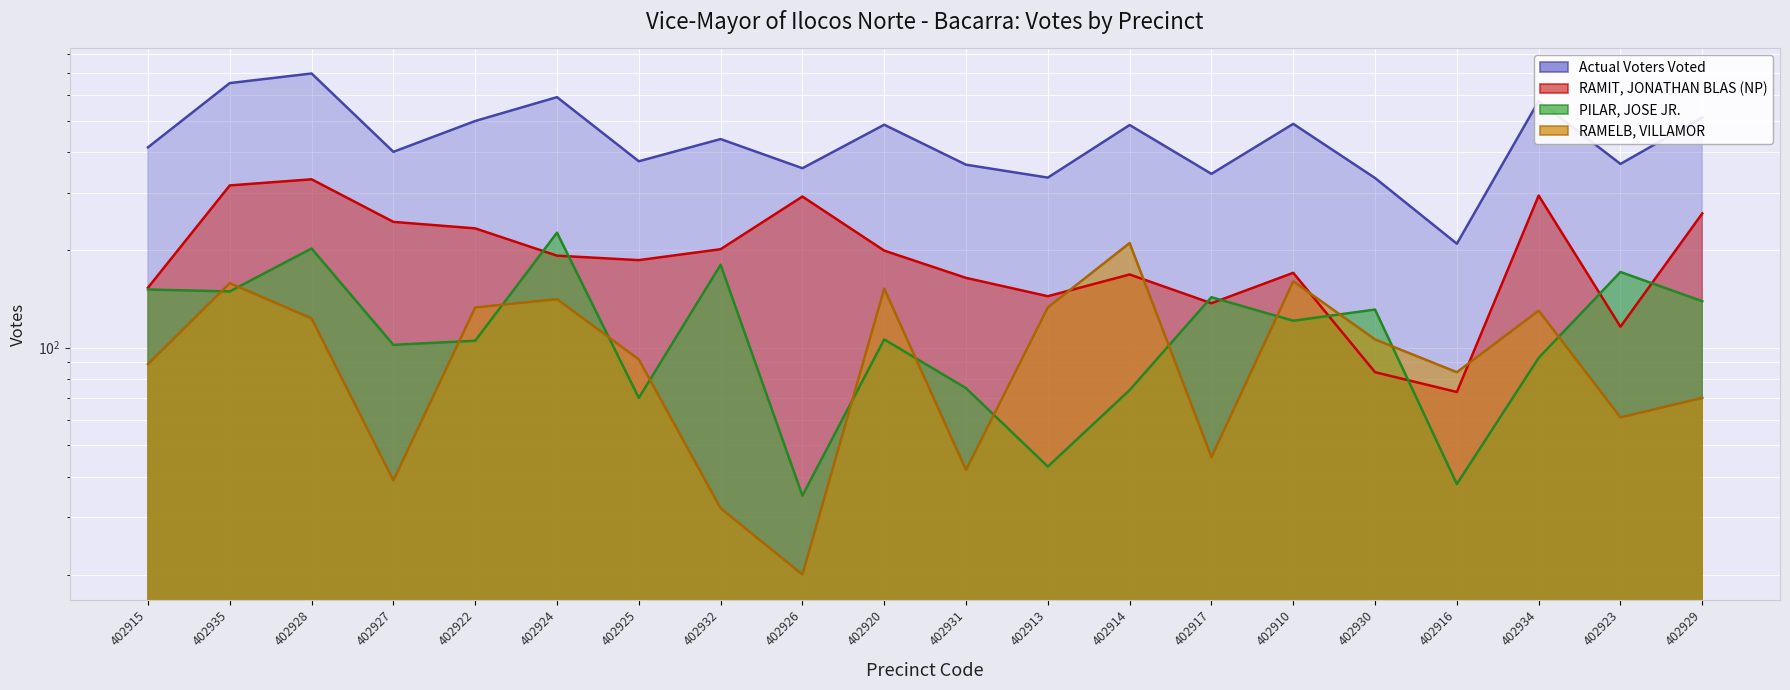

How many data points in RAMIT, JONATHAN BLAS (NP) are above 192?

9